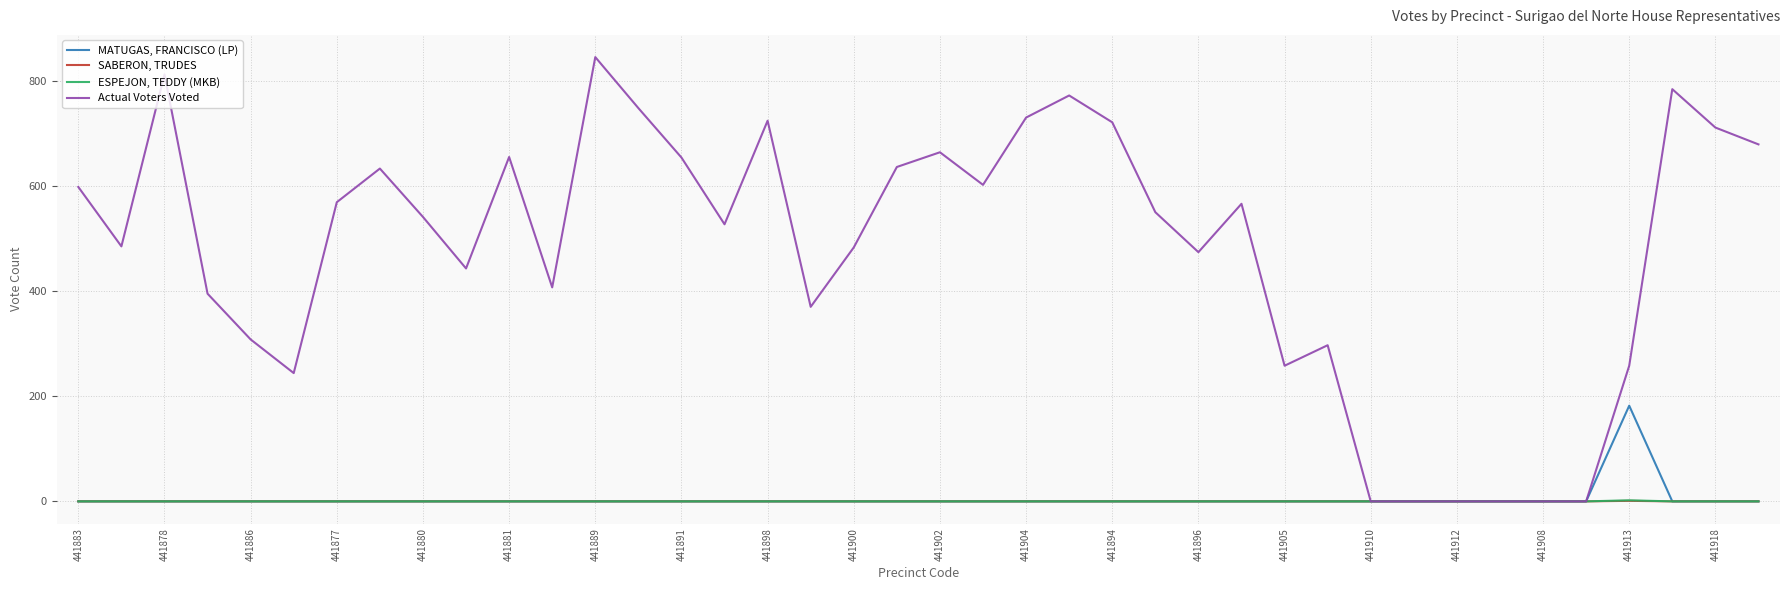

List the series in order of their peak value, highest first.

Actual Voters Voted, MATUGAS, FRANCISCO (LP), ESPEJON, TEDDY (MKB), SABERON, TRUDES